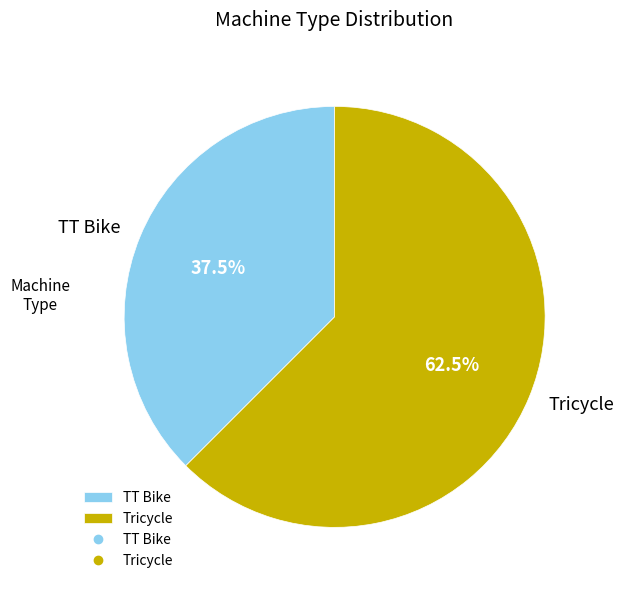

How many slices are in this pie chart?

2